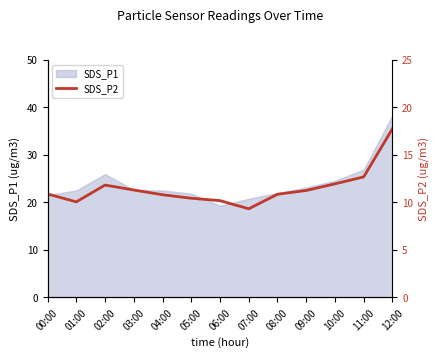

The value of SDS_P1 at 04:00 is 31.7. True or false?

False